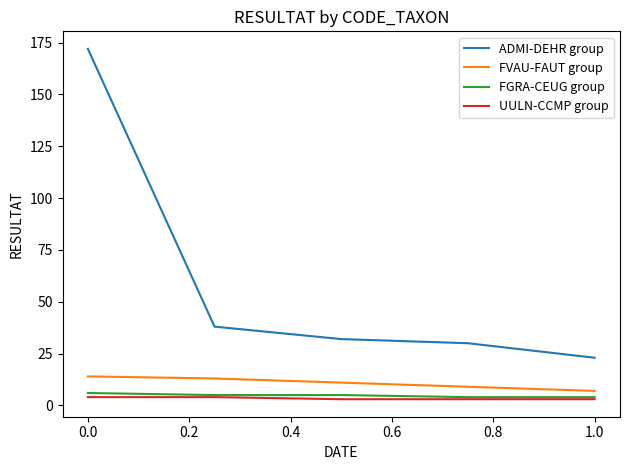

What is the sum of all ADMI-DEHR group values?

295